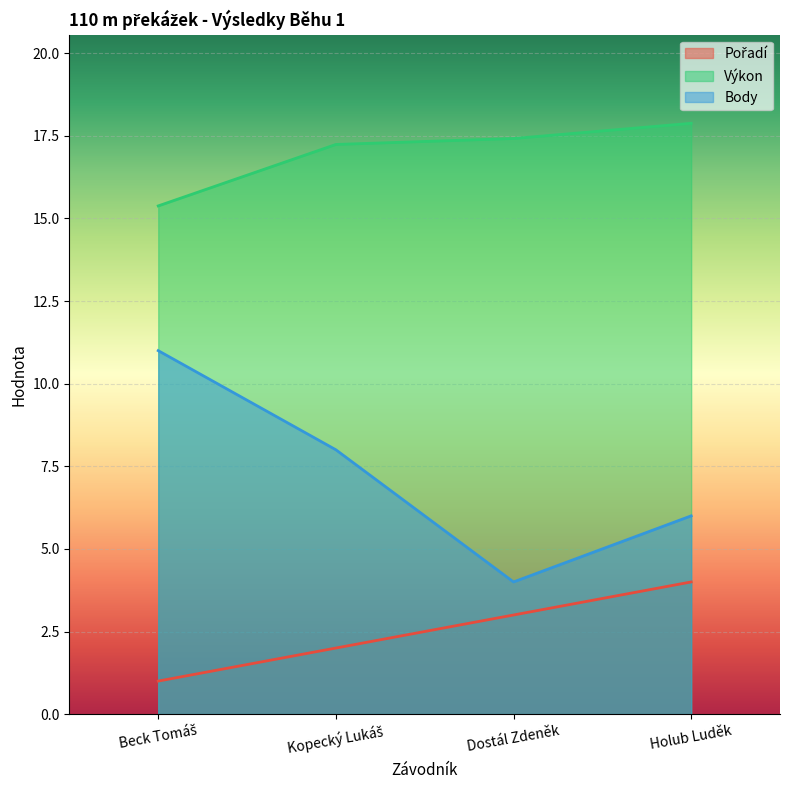

At Beck Tomáš, list the series in order from smallest to largest.

Pořadí, Body, Výkon